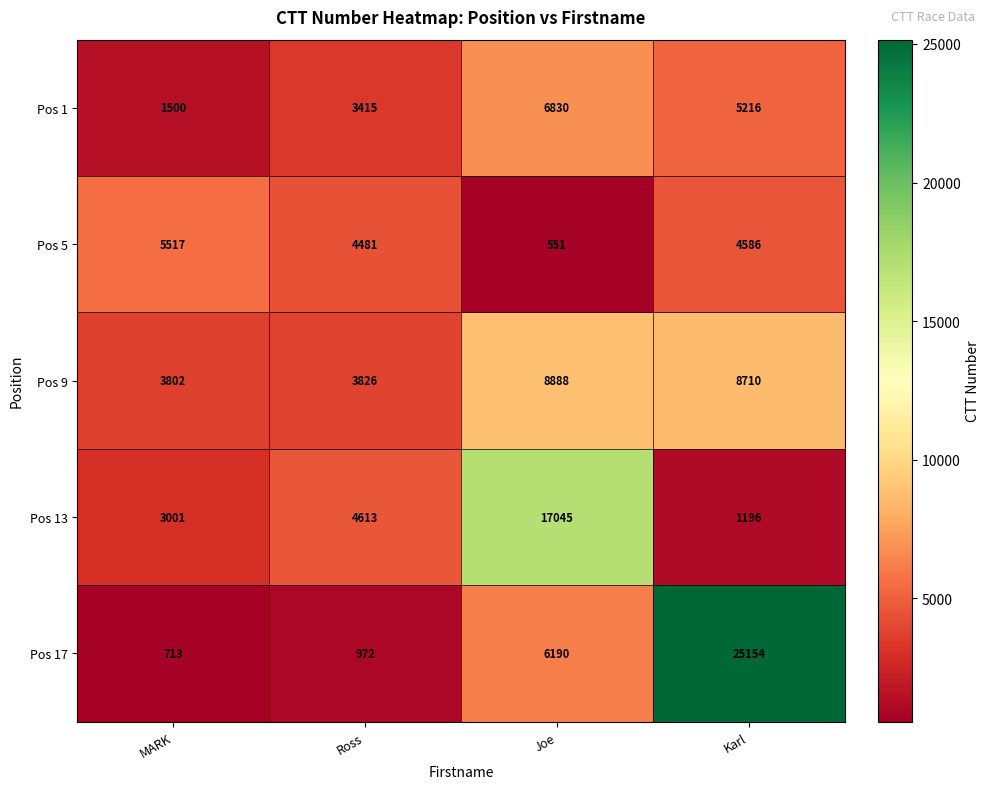

True or false: Pos 5 has a value of 7128 at Karl.

False